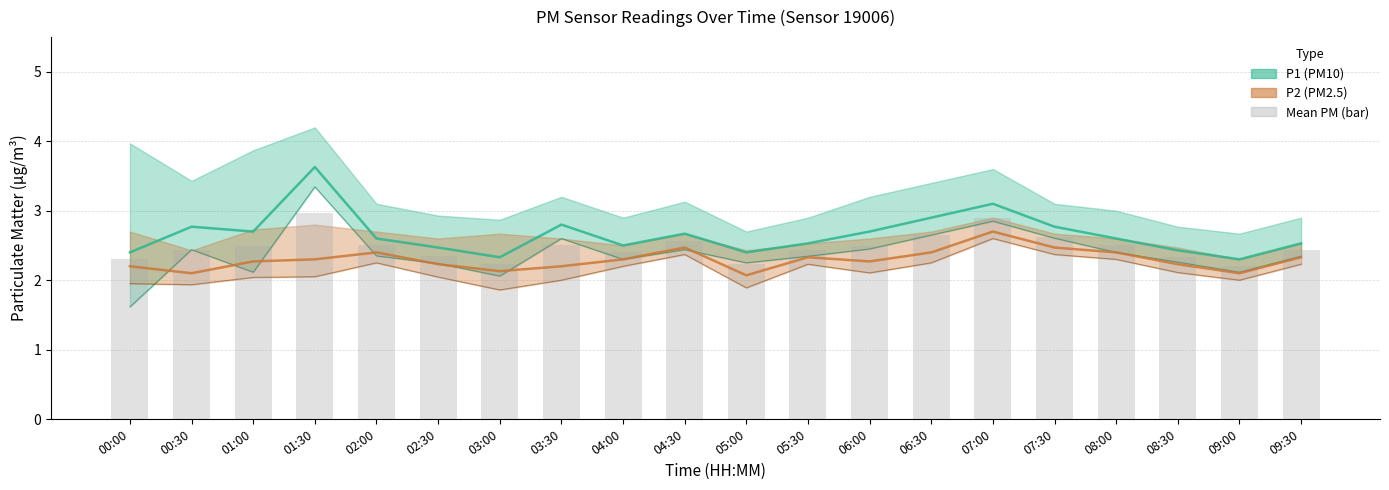

What is the sum of the values at 09:30 and 08:00?

4.9